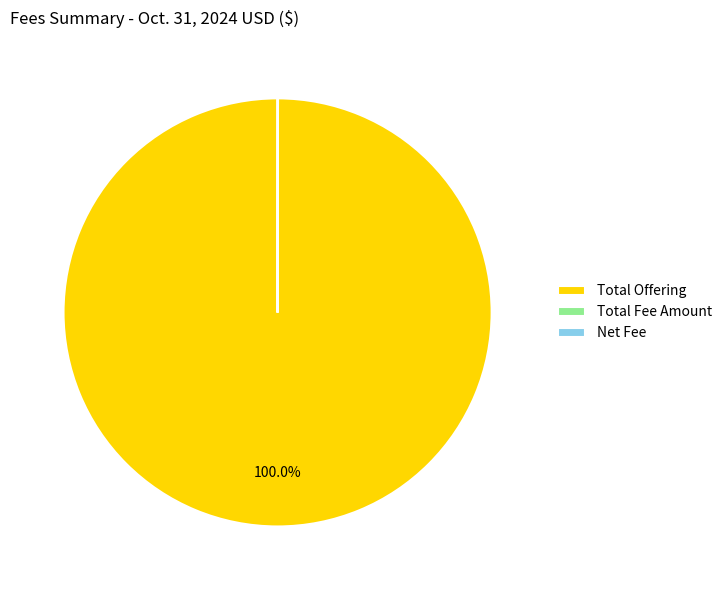

Which category has the biggest portion of the pie?

Total Offering